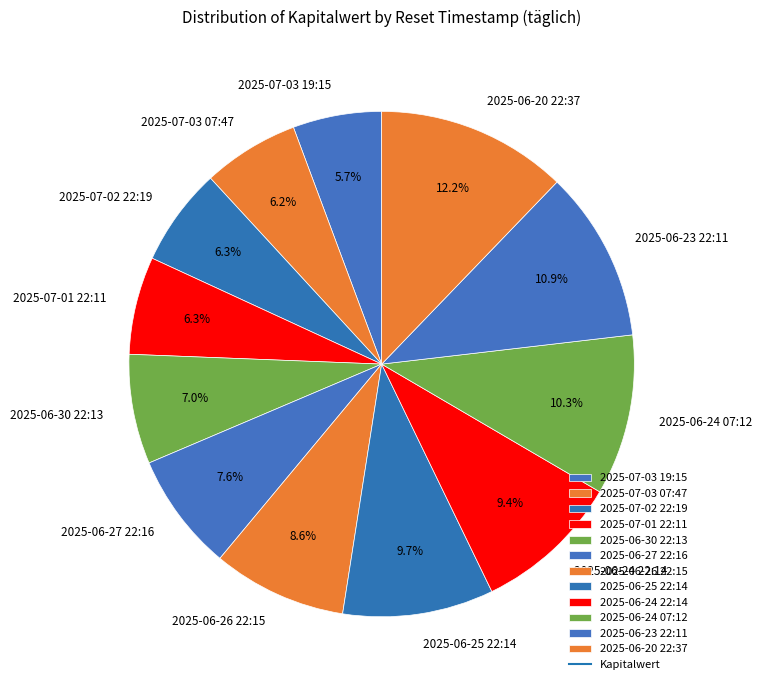

What is the total percentage of 2025-06-23 22:11 and 2025-06-24 22:14?

20.3%